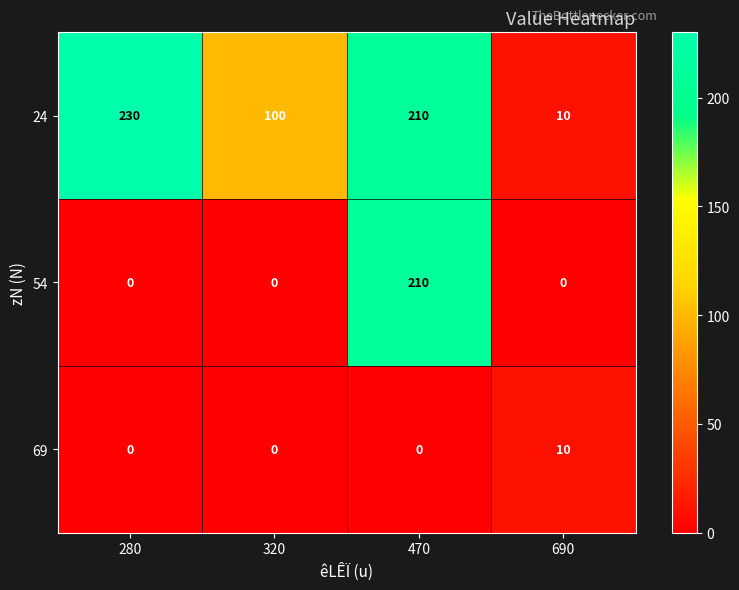

Reading left to right, what are all the values shown in this chart?

24: 230	100	210	10
54: 0	0	210	0
69: 0	0	0	10